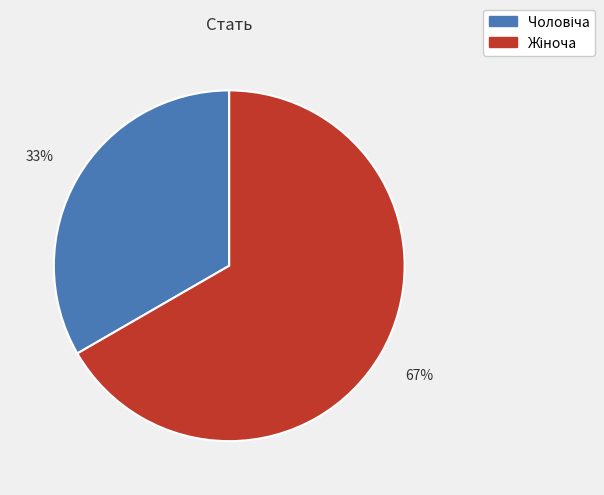

Is there any slice that represents more than half of the pie?

Yes